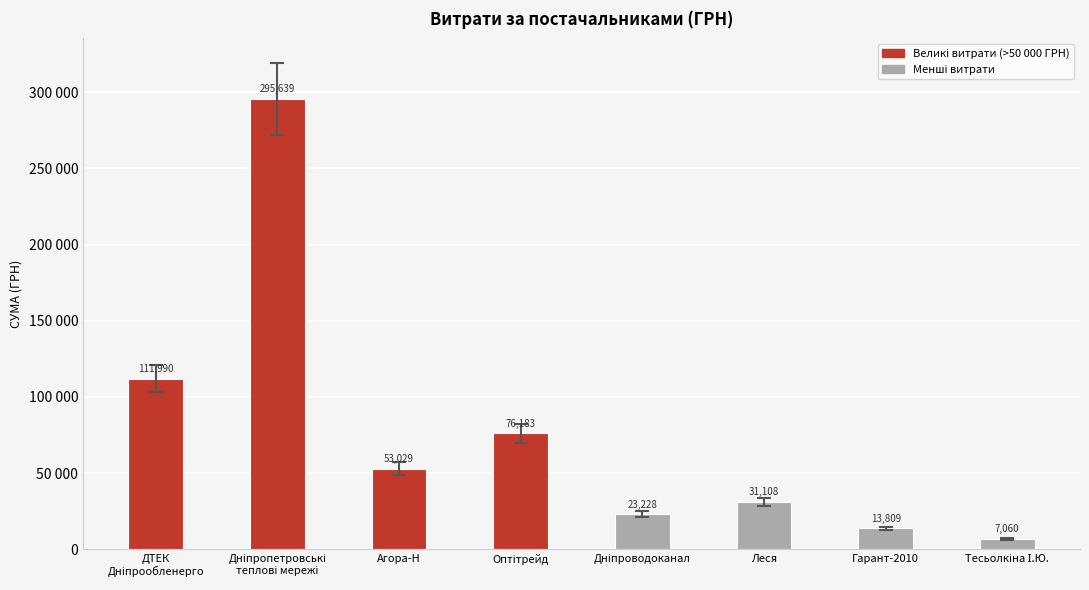

What value does the data have at Леся?

31107.5